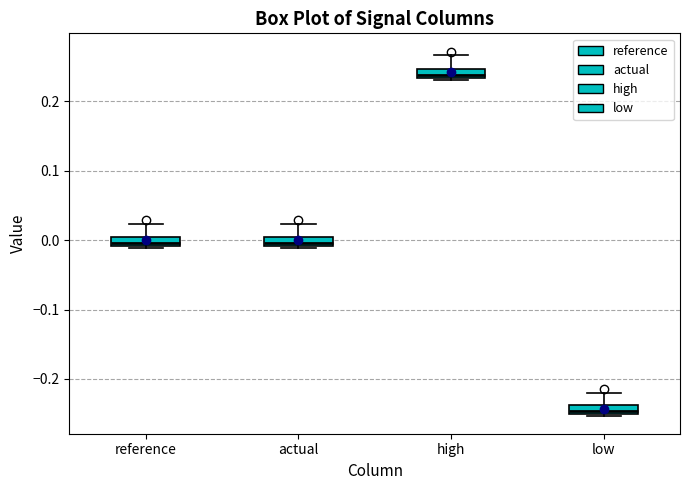

Where is the lower edge of the box for actual on the y-axis? The values are not printed on the chart, so give them approximately, as read against the axis.

-0.01